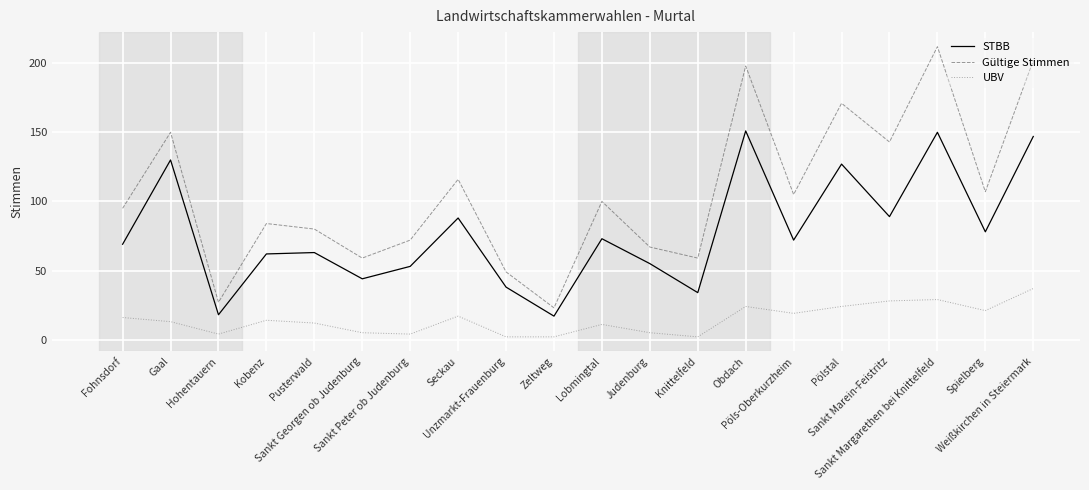

Which series changed the most between Sankt Peter ob Judenburg and Pölstal?

Gültige Stimmen